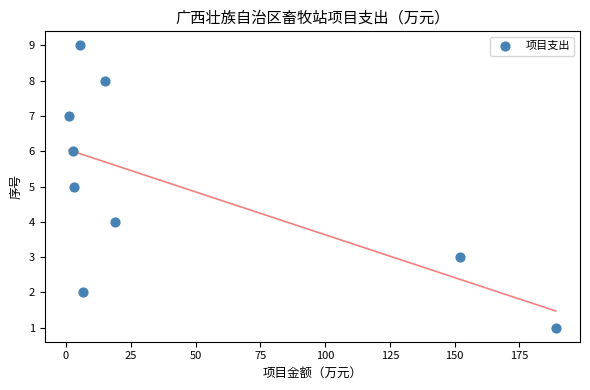

What is the range of Y values (max minus min)?

8